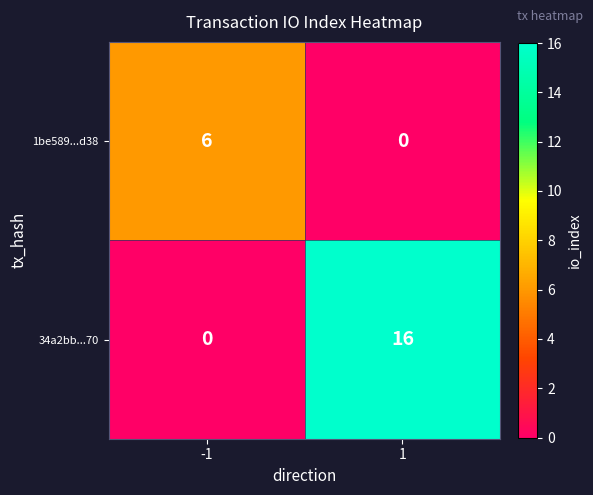

List the series in order of their peak value, highest first.

34a2bb...70, 1be589...d38